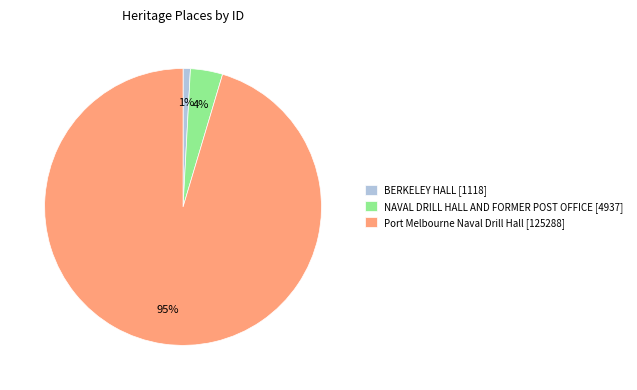

Do Port Melbourne Naval Drill Hall [125288] and BERKELEY HALL [1118] together represent more than half of the pie?

Yes